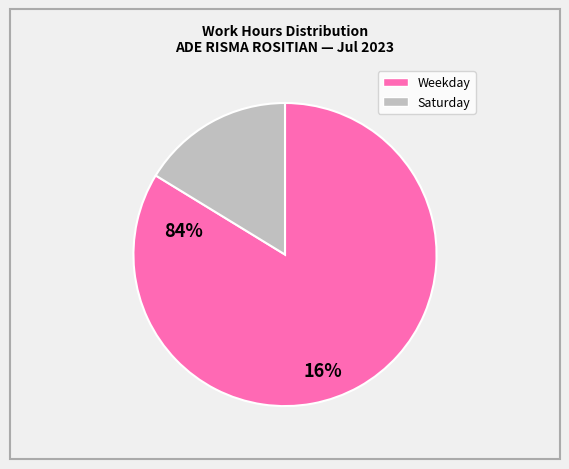

Count the number of slices in the pie.

2